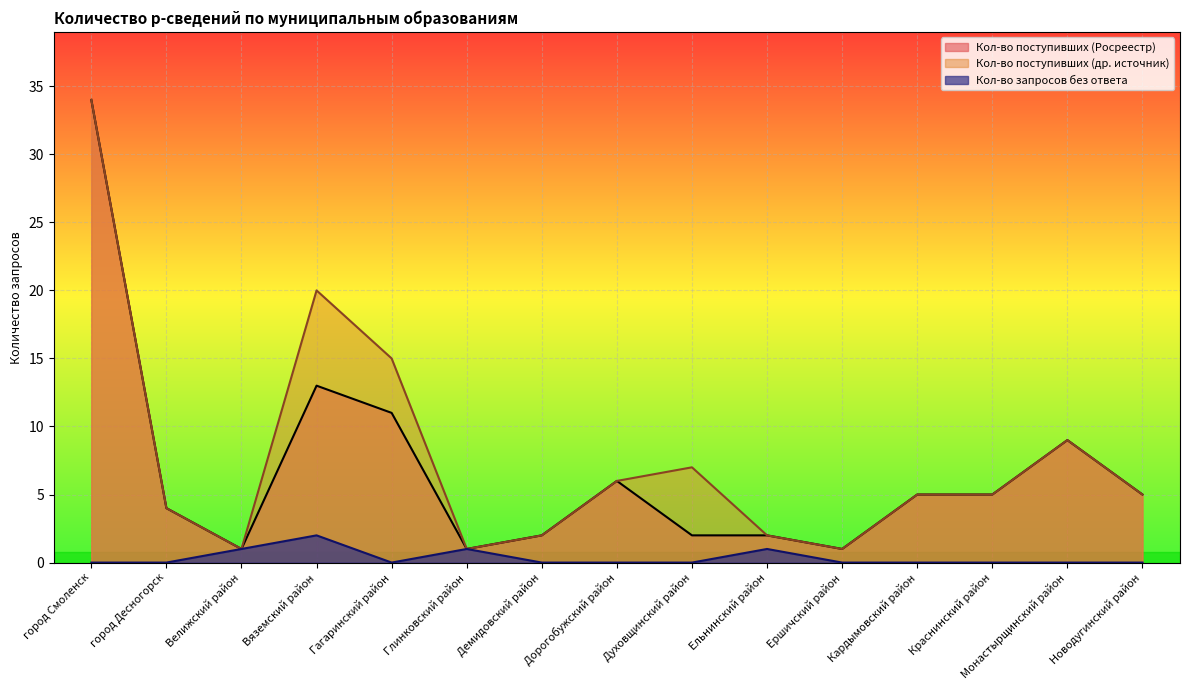

What is the difference between the maximum and minimum values in the Кол-во поступивших (Росреестр) series?

33